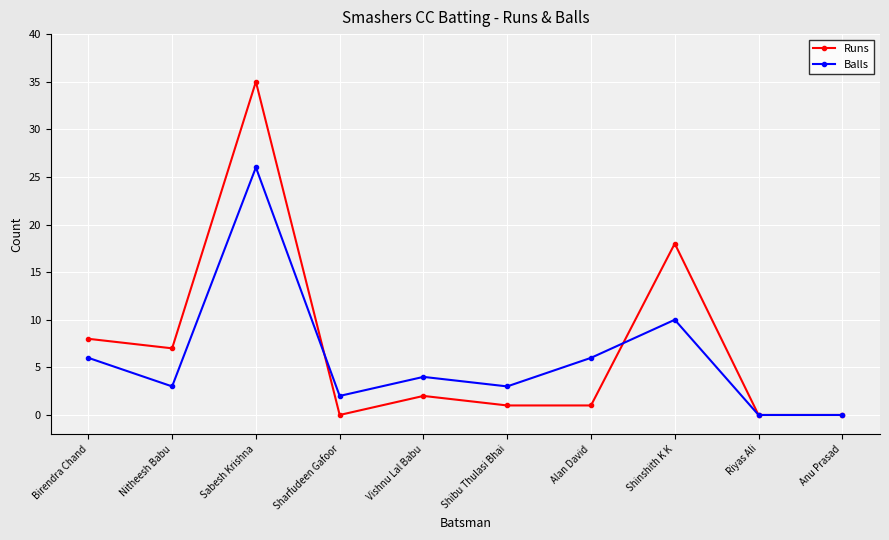

What position from the left is Nitheesh Babu?

2